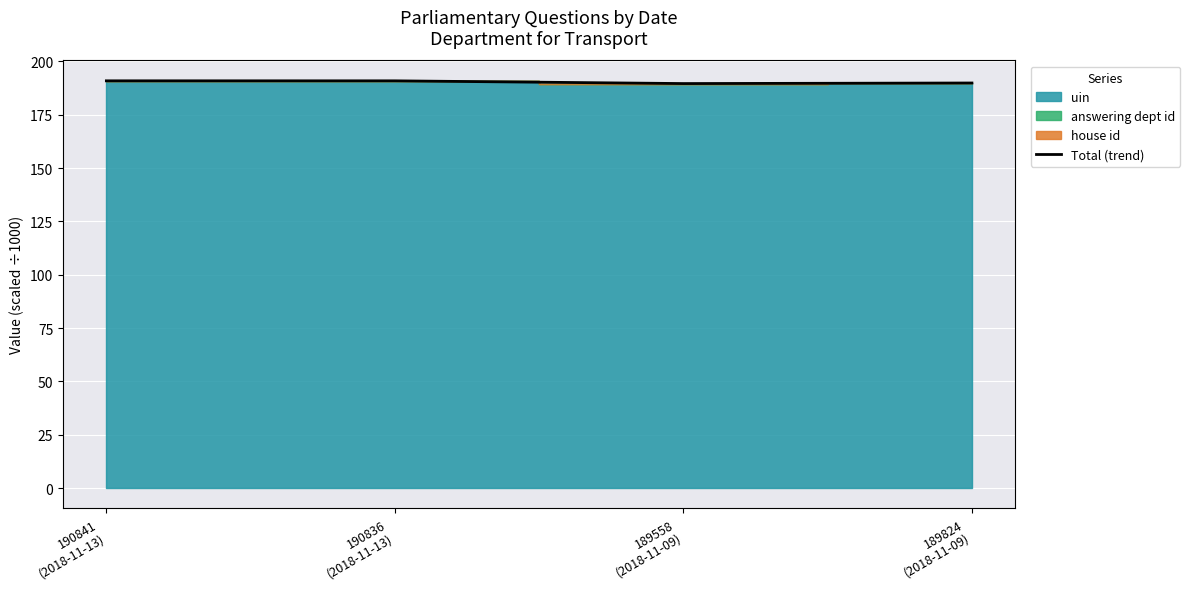

Reading left to right, list all the values displayed in this chart.

190.9	190.9	189.6	189.9